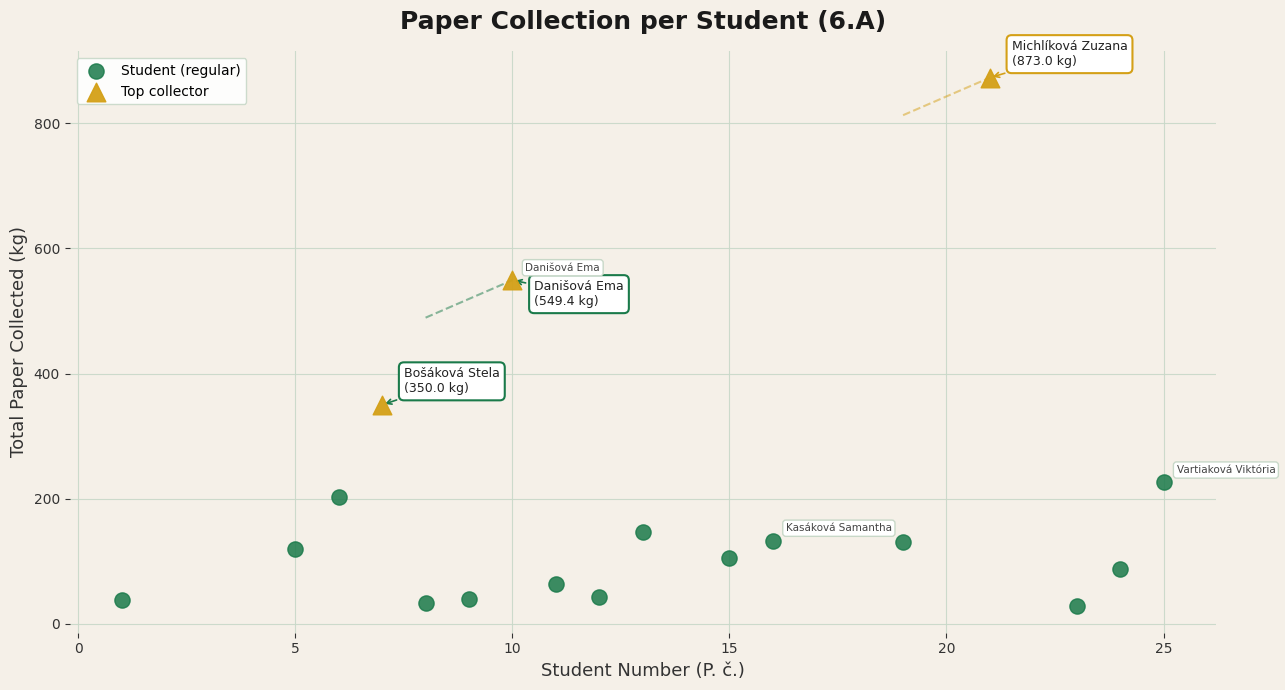

Which series contains the highest Y value?

Top collector